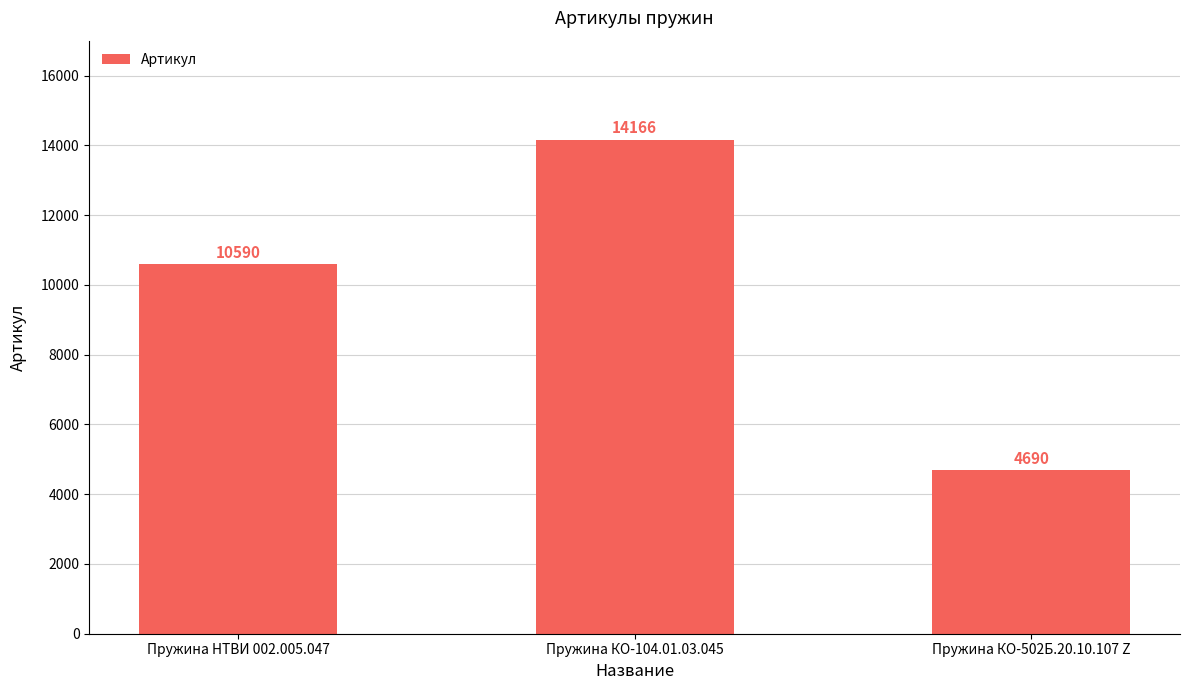

What is the label of the 1st bar from the right?

Пружина КО-502Б.20.10.107 Z